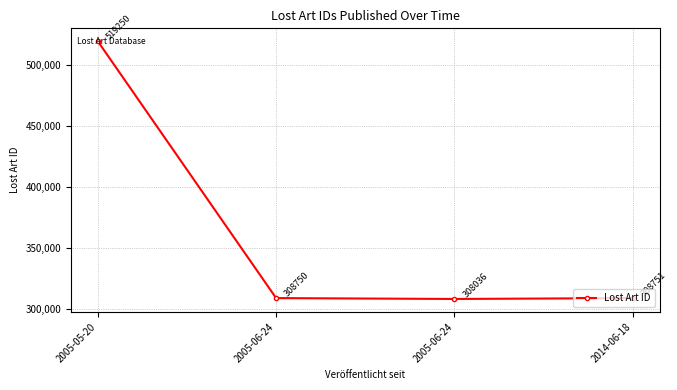

True or false: there are more than 2 points higher than both neighbors.

False